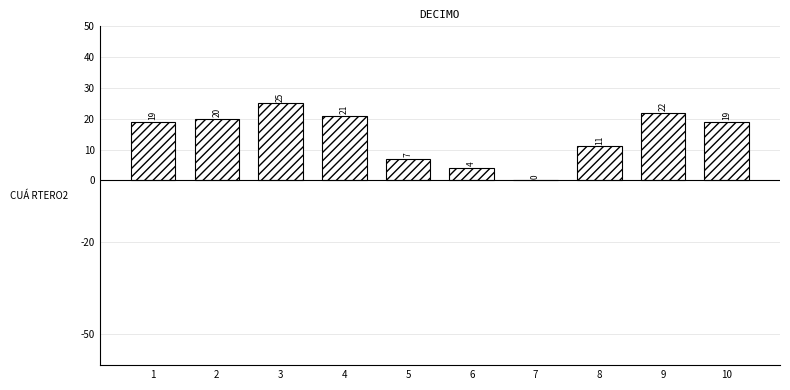

Reading left to right, list all the values displayed in this chart.

1=19	2=20	3=25	4=21	5=7	6=4	7=0	8=11	9=22	10=19